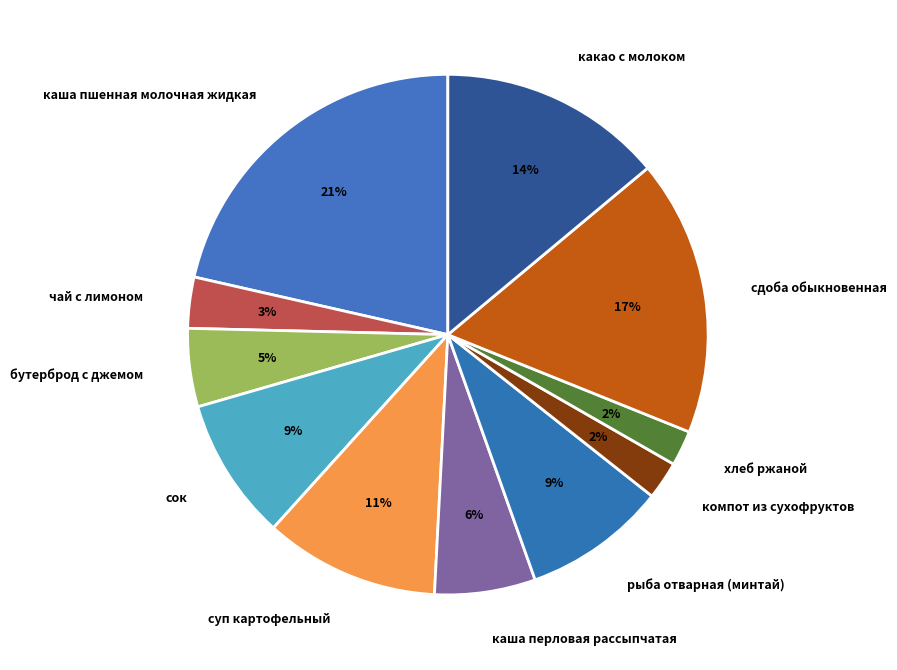

To the nearest percent, what is the difference between the largest and smallest slice percentages?

19%